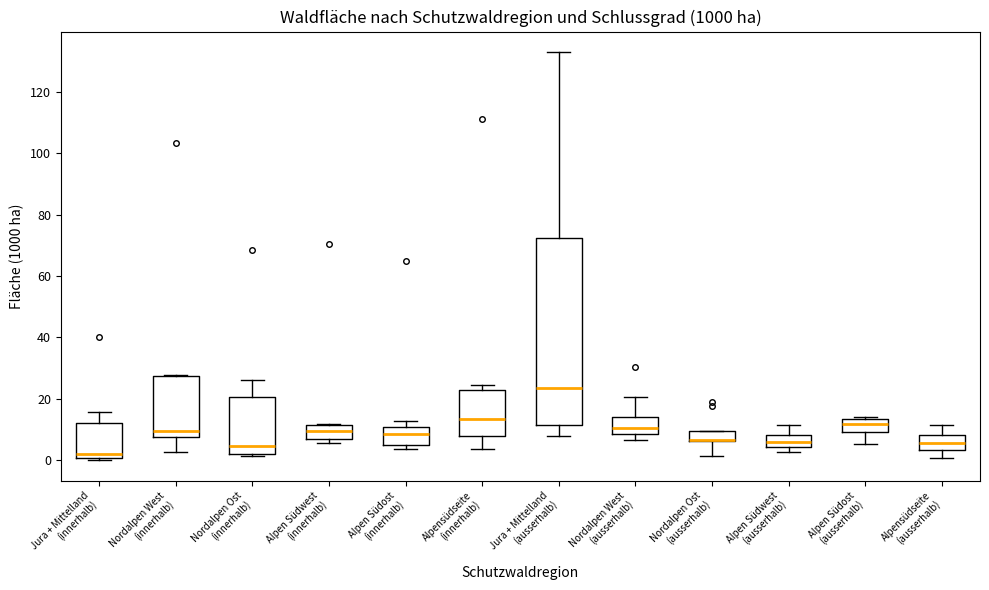

Where does the median line of the box for Alpen Südost (ausserhalb) sit on the y-axis? The values are not printed on the chart, so give them approximately, as read against the axis.

12